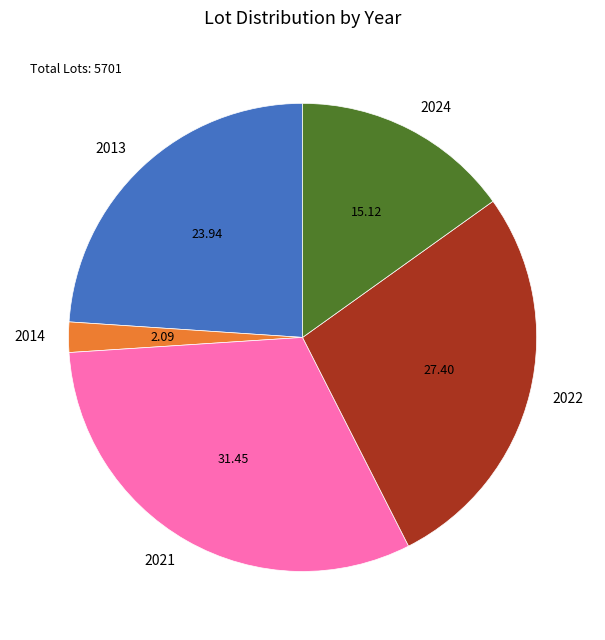

What is the largest slice in the pie chart?

2021